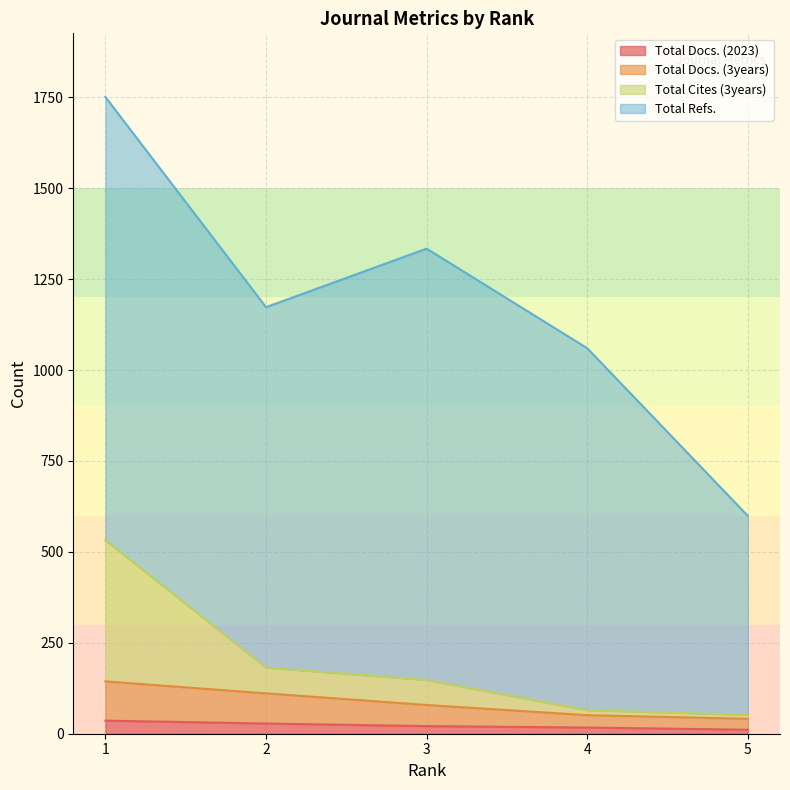

True or false: Total Docs. (2023) and Total Cites (3years) cross at least once.

False